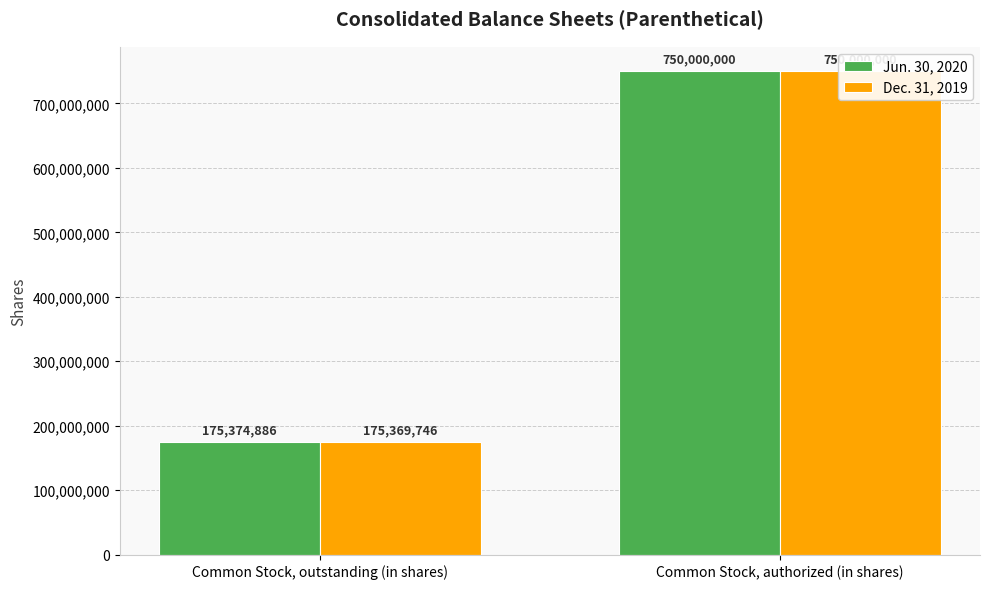

What is the label of the 1st bar from the left?

Common Stock, outstanding (in shares)